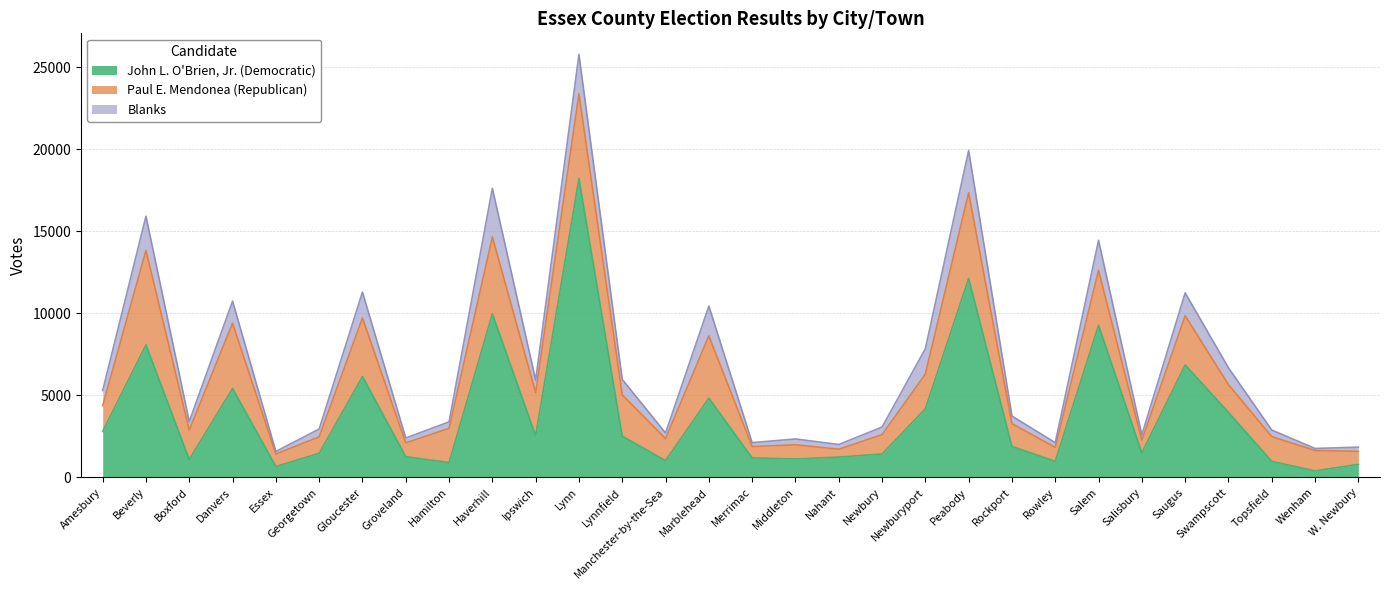

Reading left to right, extract all data points from this chart.

John L. O'Brien, Jr. (Democratic): Amesbury=2800	Beverly=8074	Boxford=1089	Danvers=5421	Essex=662	Georgetown=1468	Gloucester=6147	Groveland=1261	Hamilton=902	Haverhill=9972	Ipswich=2540	Lynn=18223	Lynnfield=2509	Manchester-by-the-Sea=1021	Marblehead=4830	Merrimac=1187	Middleton=1121	Nahant=1237	Newbury=1424	Newburyport=4182	Peabody=12133	Rockport=1885	Rowley=979	Salem=9275	Salisbury=1492	Saugus=6858	Swampscott=3963	Topsfield=976	Wenham=395	W. Newbury=796
Paul E. Mendonea (Republican): Amesbury=1575	Beverly=5762	Boxford=1799	Danvers=3981	Essex=762	Georgetown=1002	Gloucester=3573	Groveland=842	Hamilton=2090	Haverhill=4680	Ipswich=2632	Lynn=5158	Lynnfield=2524	Manchester-by-the-Sea=1339	Marblehead=3795	Merrimac=691	Middleton=867	Nahant=480	Newbury=1178	Newburyport=2113	Peabody=5223	Rockport=1391	Rowley=851	Salem=3342	Salisbury=768	Saugus=2996	Swampscott=1691	Topsfield=1508	Wenham=1244	W. Newbury=790
Blanks: Amesbury=919	Beverly=2083	Boxford=519	Danvers=1344	Essex=157	Georgetown=478	Gloucester=1574	Groveland=296	Hamilton=394	Haverhill=2969	Ipswich=762	Lynn=2398	Lynnfield=936	Manchester-by-the-Sea=348	Marblehead=1817	Merrimac=240	Middleton=354	Nahant=289	Newbury=463	Newburyport=1547	Peabody=2571	Rockport=461	Rowley=286	Salem=1833	Salisbury=333	Saugus=1392	Swampscott=1027	Topsfield=401	Wenham=125	W. Newbury=254